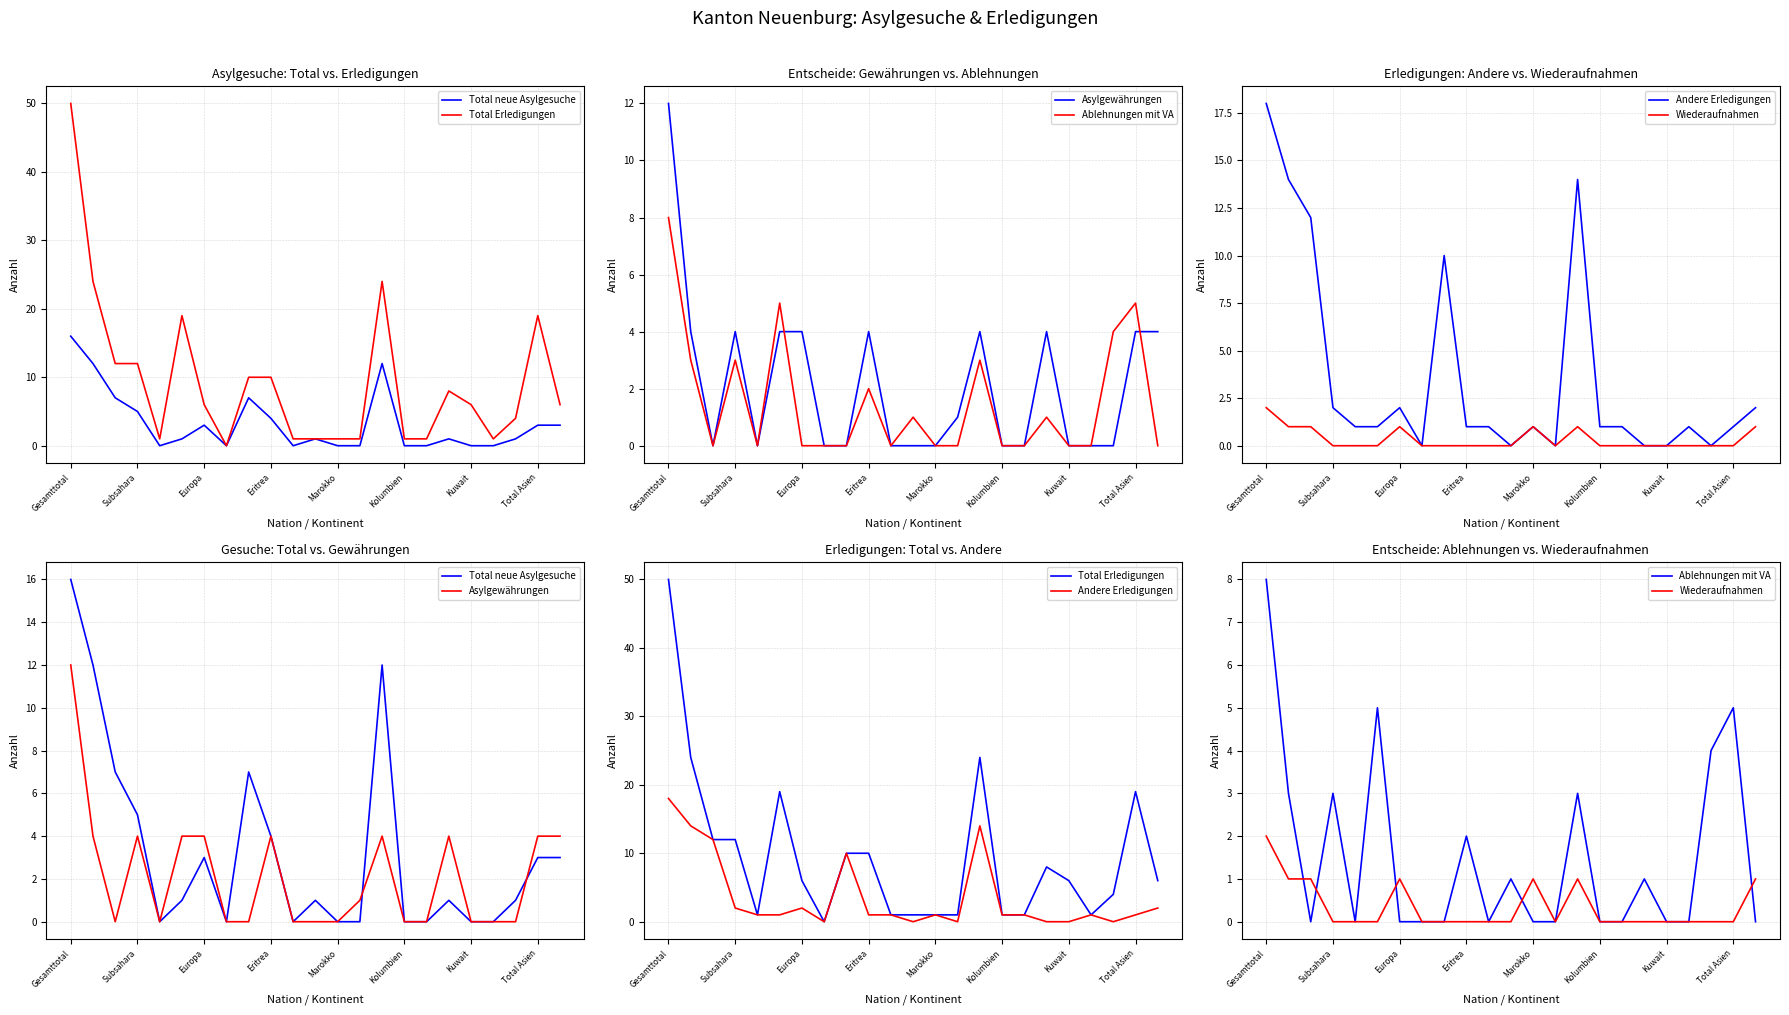

What is the average value of the Ablehnungen mit VA series?

2